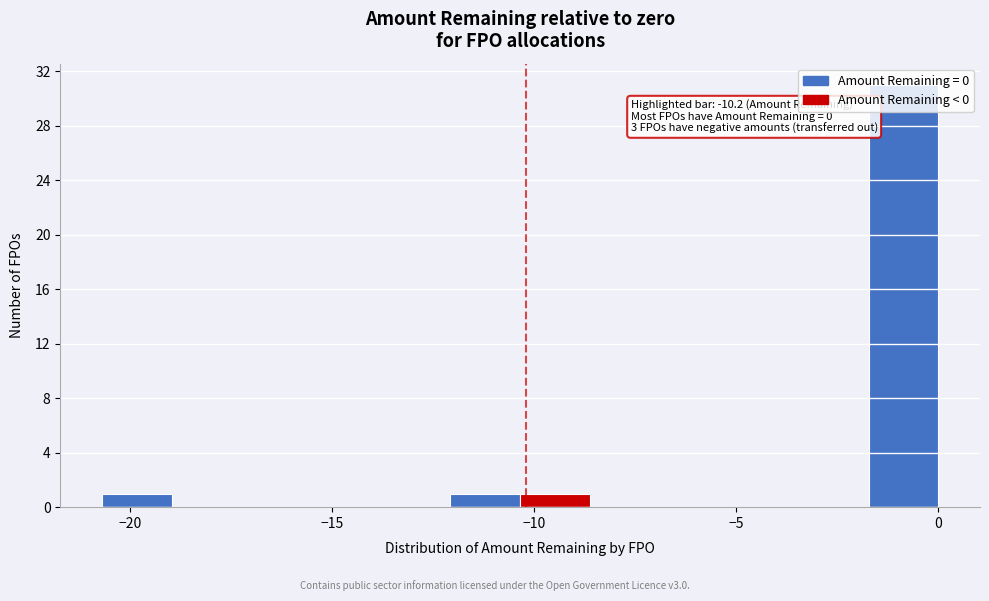

Read against the x-axis, roughly where is the centre of the tallest bar?

-1.0